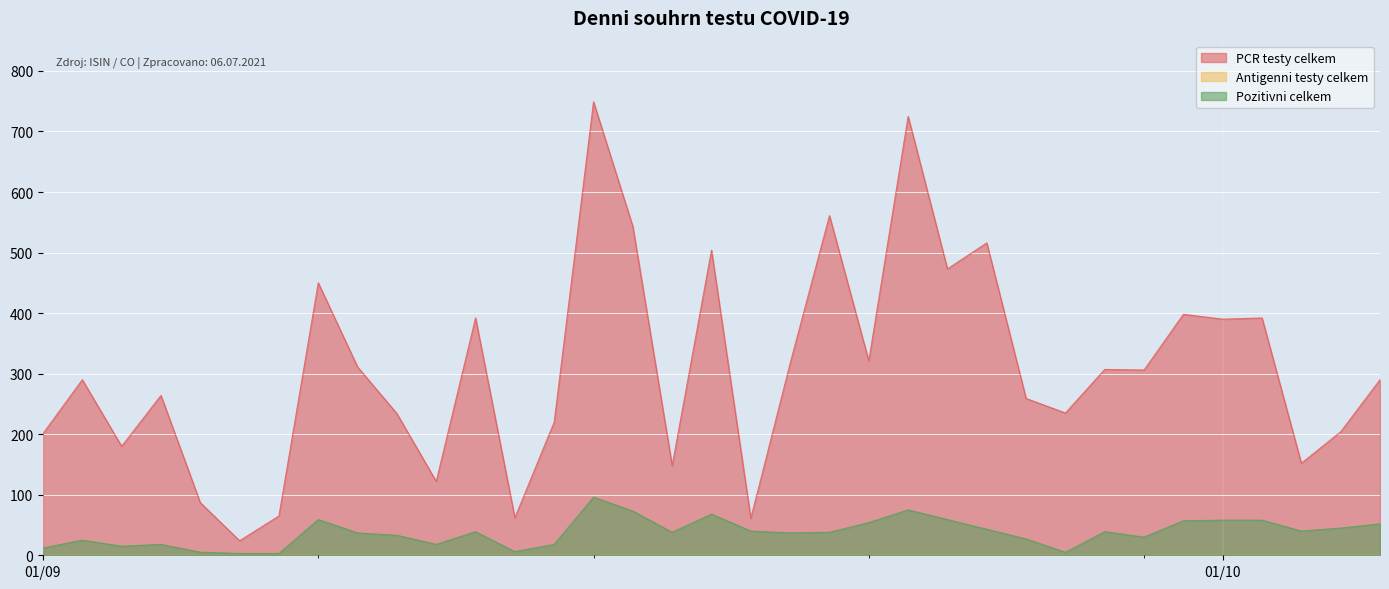

What is the maximum value for PCR testy celkem?

749